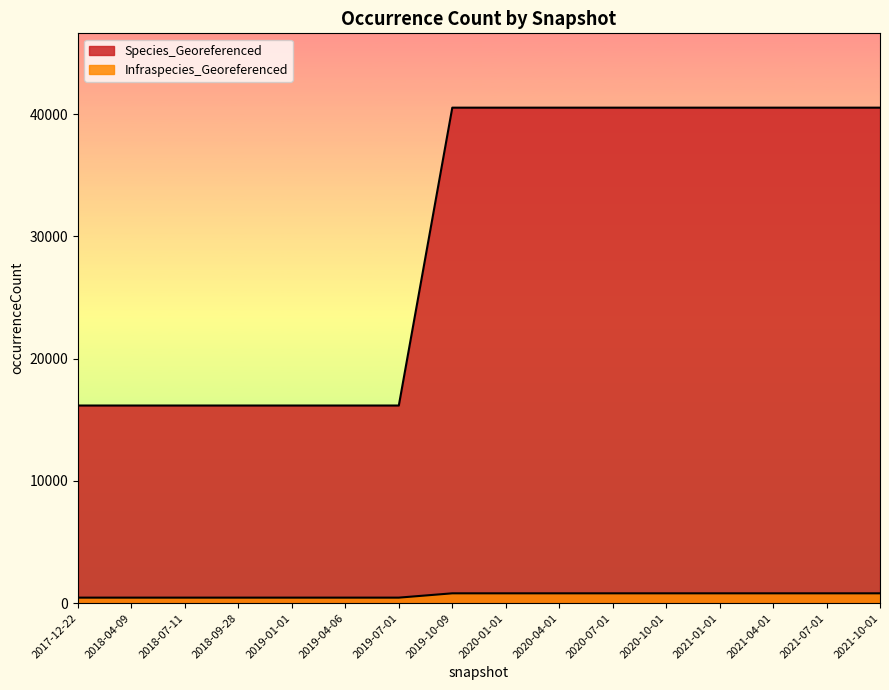

Reading left to right, extract all data points from this chart.

Species_Georeferenced: 2017-12-22=16171	2018-04-09=16171	2018-07-11=16171	2018-09-28=16171	2019-01-01=16171	2019-04-06=16171	2019-07-01=16171	2019-10-09=40541	2020-01-01=40541	2020-04-01=40541	2020-07-01=40541	2020-10-01=40541	2021-01-01=40541	2021-04-01=40541	2021-07-01=40541	2021-10-01=40541
Infraspecies_Georeferenced: 2017-12-22=453	2018-04-09=453	2018-07-11=453	2018-09-28=453	2019-01-01=453	2019-04-06=453	2019-07-01=453	2019-10-09=806	2020-01-01=806	2020-04-01=806	2020-07-01=806	2020-10-01=806	2021-01-01=806	2021-04-01=806	2021-07-01=806	2021-10-01=806